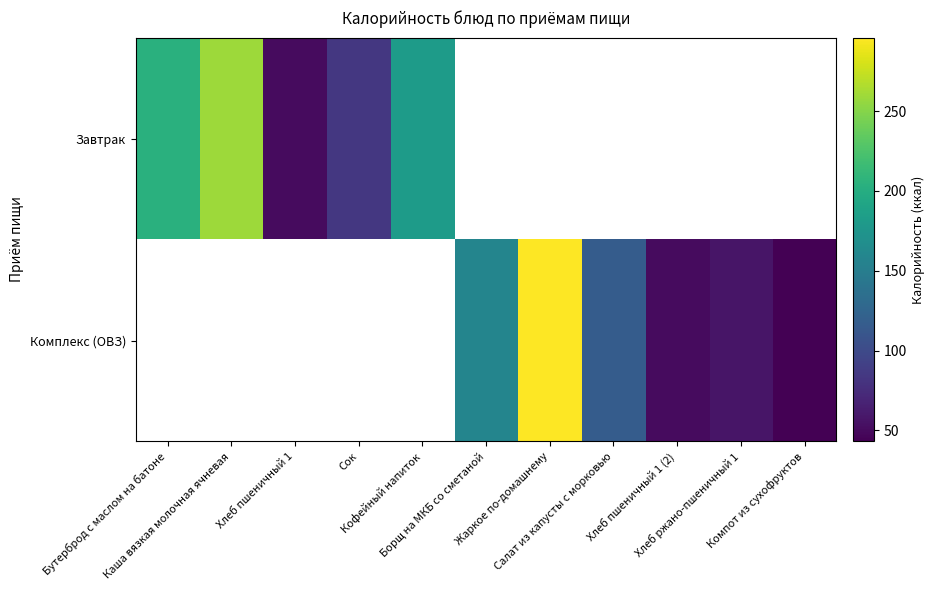

Rank the series at Хлеб ржано-пшеничный 1 from highest to lowest value.

Завтрак, Комплекс (ОВЗ)